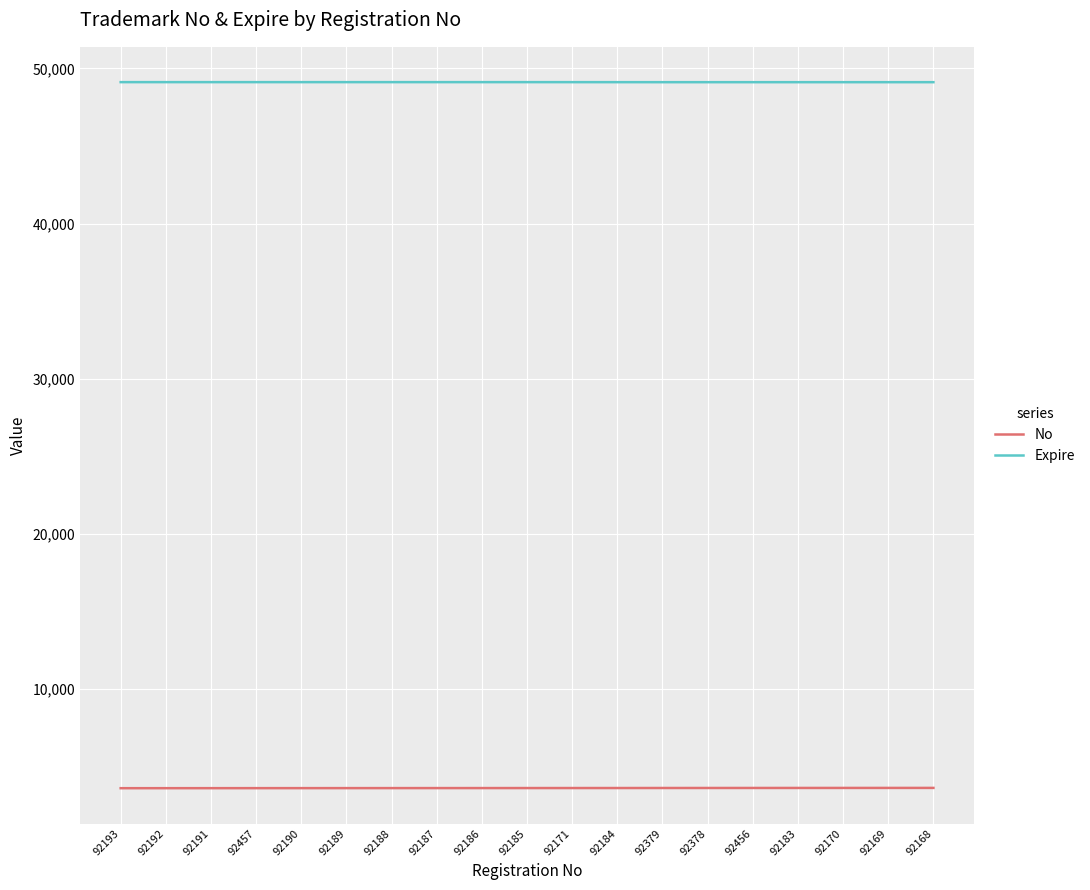

What is the sum of all Expire values?

933104